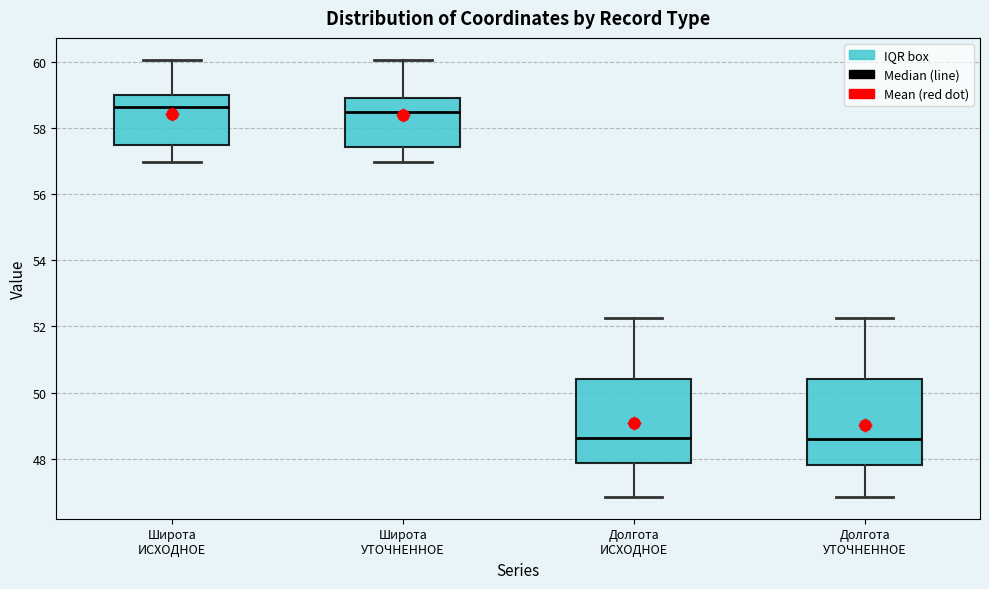

Reading left to right, transcribe this box plot: for each box, give where its median line is, the range the box spans, and where its two whiskers end, as read against the y-axis. The values are not printed on the chart, so give them approximately, as read against the axis.

Широта ИСХОДНОЕ: median 58.6, box 57.4 to 59.0, whiskers 57.0 to 60.0
Широта УТОЧНЕННОЕ: median 58.4, box 57.4 to 59.0, whiskers 57.0 to 60.0
Долгота ИСХОДНОЕ: median 48.6, box 47.8 to 50.4, whiskers 46.8 to 52.2
Долгота УТОЧНЕННОЕ: median 48.6, box 47.8 to 50.4, whiskers 46.8 to 52.2